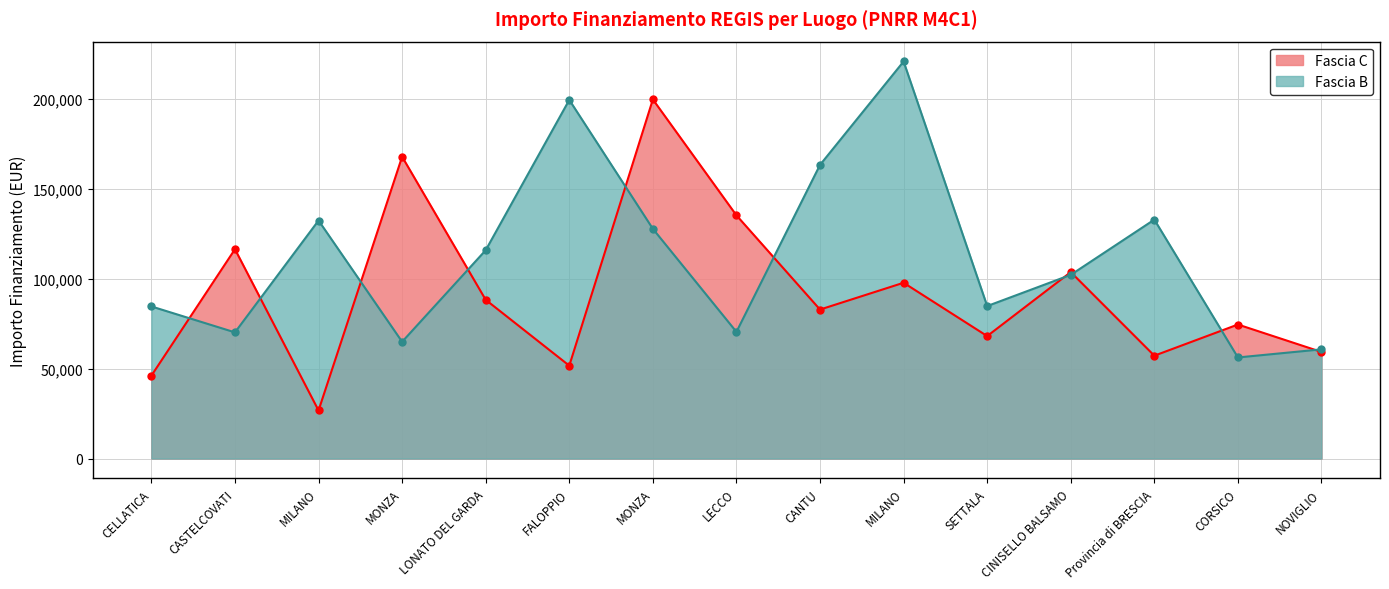

Reading right to left, extract all data points from this chart.

Fascia C: NOVIGLIO=59229.0	CORSICO=74486.0	Provincia di BRESCIA=57160.7	CINISELLO BALSAMO=103619.9	SETTALA=68057.8	MILANO=97694.9	CANTU=82798.6	LECCO=135157.2	MONZA=199567.7	FALOPPIO=51620.1	LONATO DEL GARDA=88213.8	MONZA=167724.8	MILANO=26730.0	CASTELCOVATI=116324.6	CELLATICA=46044.5
Fascia B: NOVIGLIO=60687.8	CORSICO=56181.6	Provincia di BRESCIA=132781.0	CINISELLO BALSAMO=102092.5	SETTALA=84744.5	MILANO=220663.0	CANTU=163198.8	LECCO=70397.4	MONZA=127674.8	FALOPPIO=199303.9	LONATO DEL GARDA=115789.8	MONZA=64886.6	MILANO=132279.7	CASTELCOVATI=70120.9	CELLATICA=84538.8